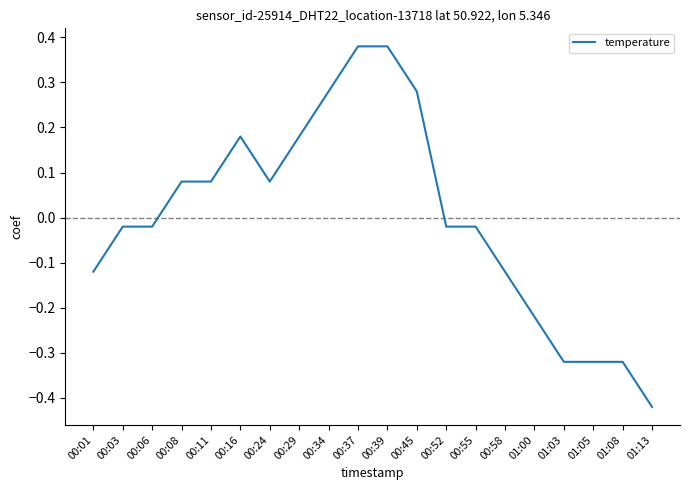

Is it true that the value at 01:08 is -0.5?

False